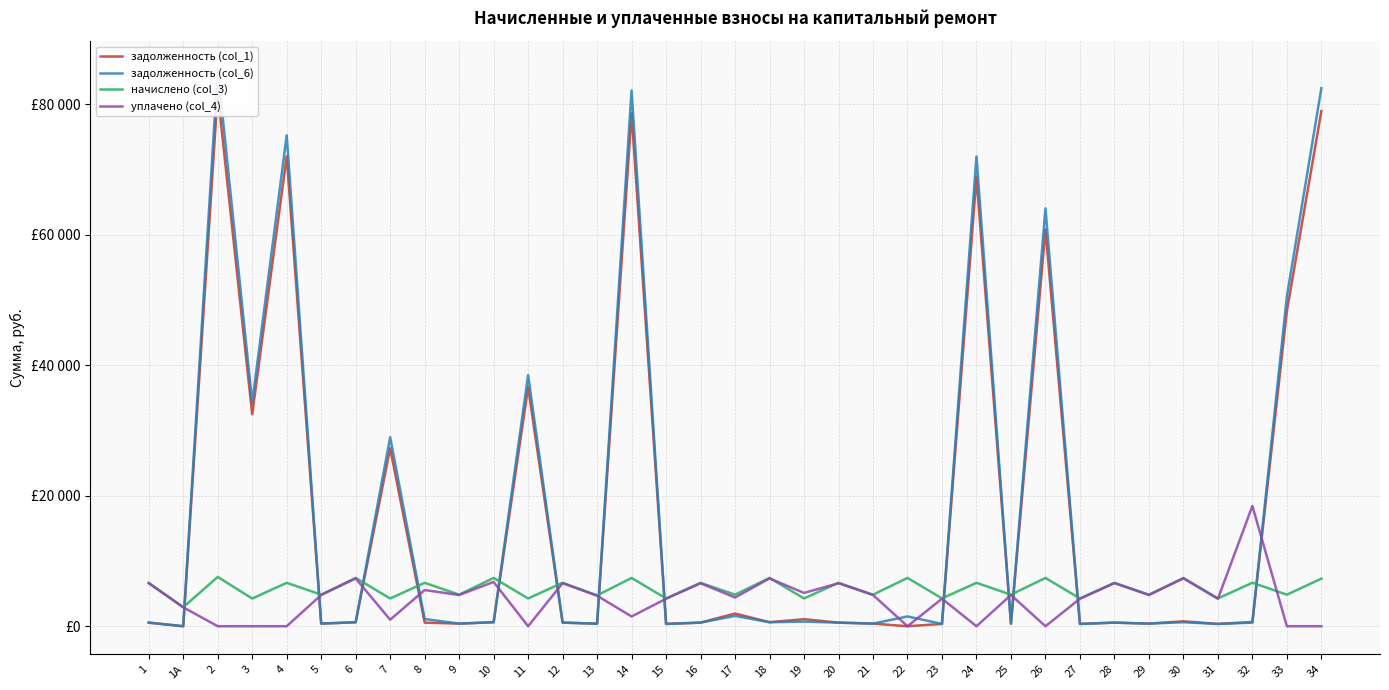

Rank the categories by задолженность (col_6) value from highest to lowest.

2, 34, 14, 4, 24, 26, 33, 11, 3, 7, 17, 22, 8, 19, 6, 10, 18, 30, 12, 28, 32, 20, 16, 1, 5, 9, 21, 25, 29, 13, 23, 15, 27, 31, 1А